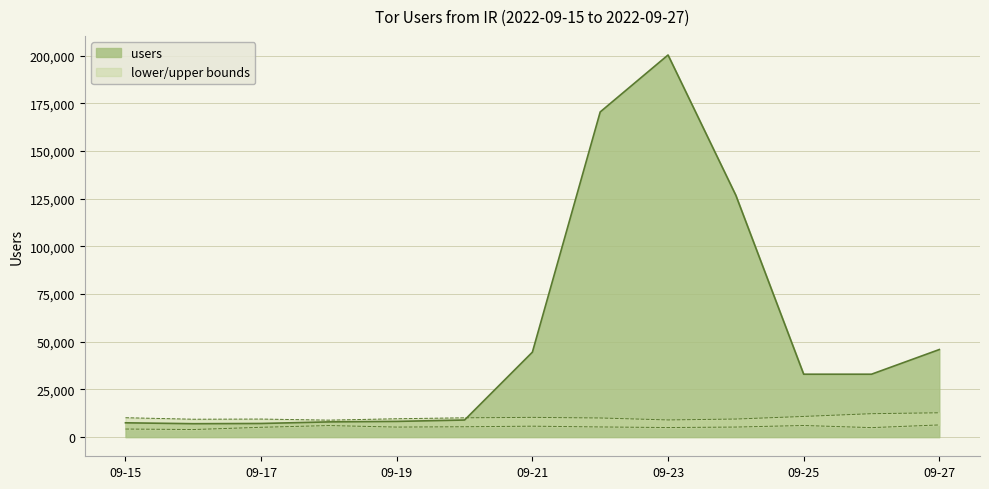

Which series has the largest total across all categories?

users